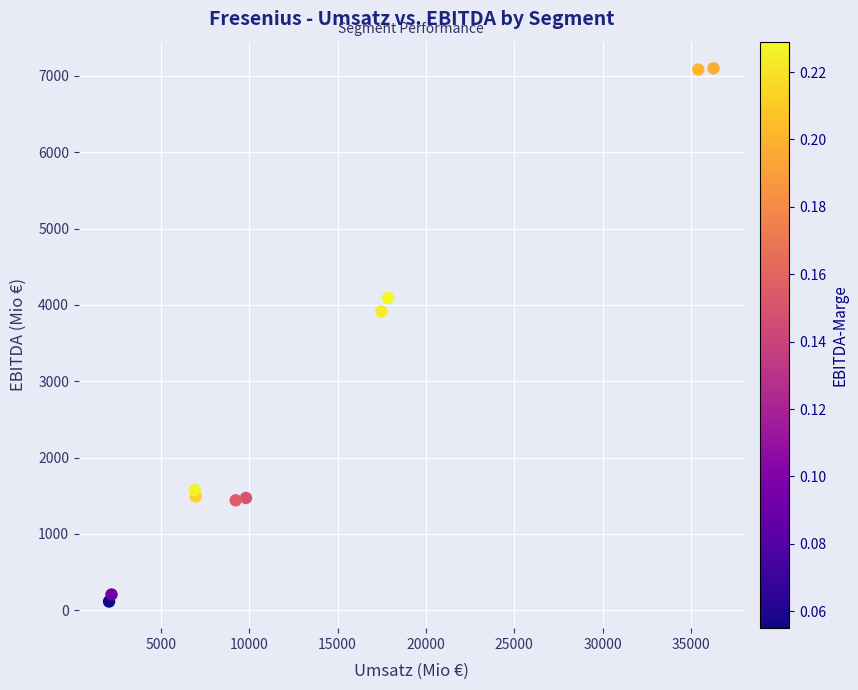

What Y value in the scatter plot is closest to 3606?

3913